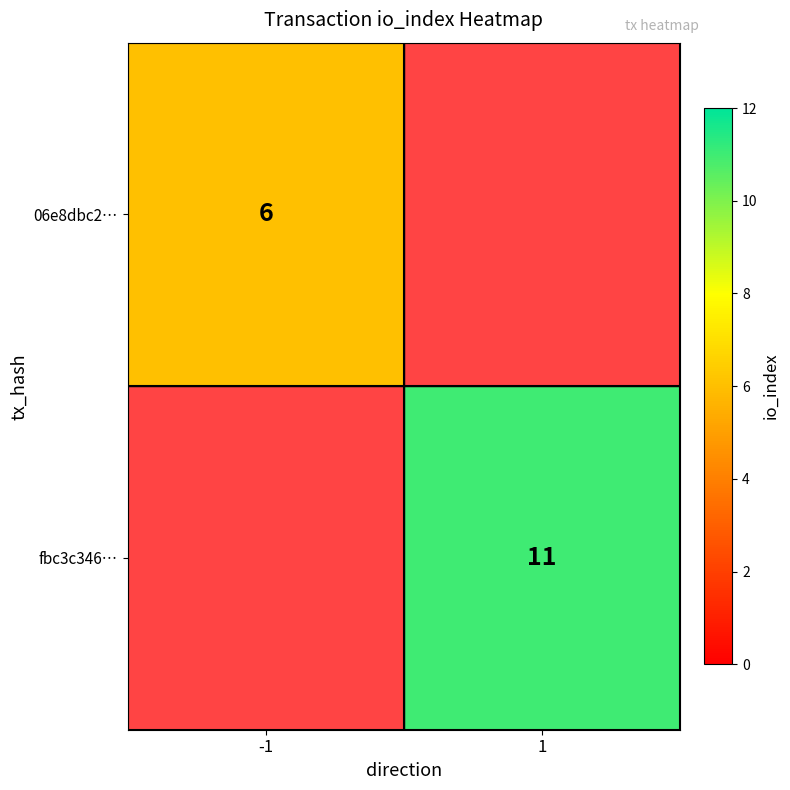

True or false: fbc3c346… has a value of 11 at 1.

True